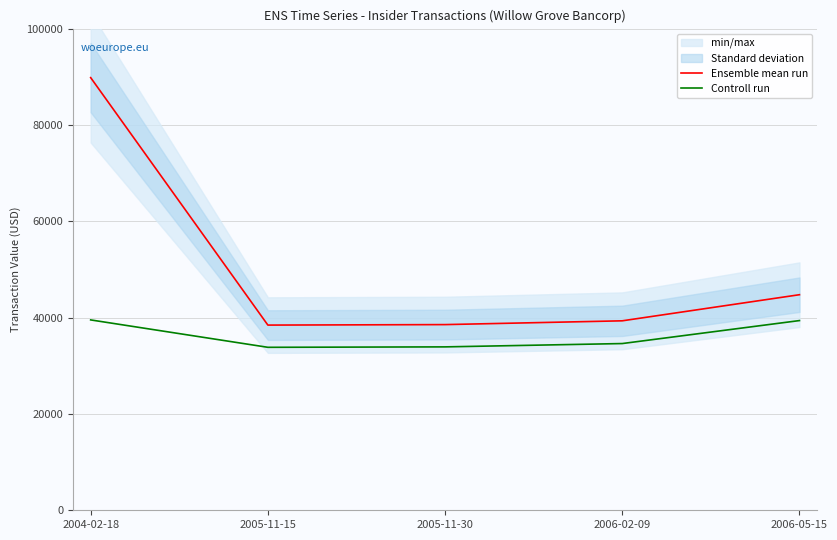

What is the label of the 5th point from the left?

2006-05-15